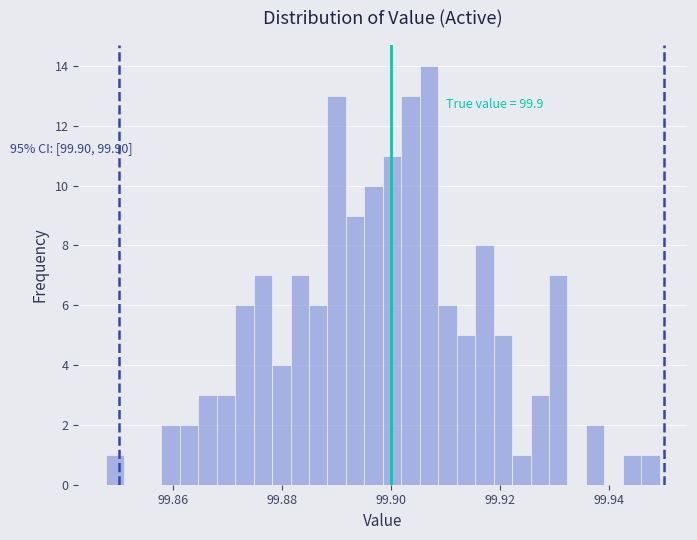

Around what value on the x-axis is the tallest bar? Give the approximate position of its centre, as read against the axis.

99.906